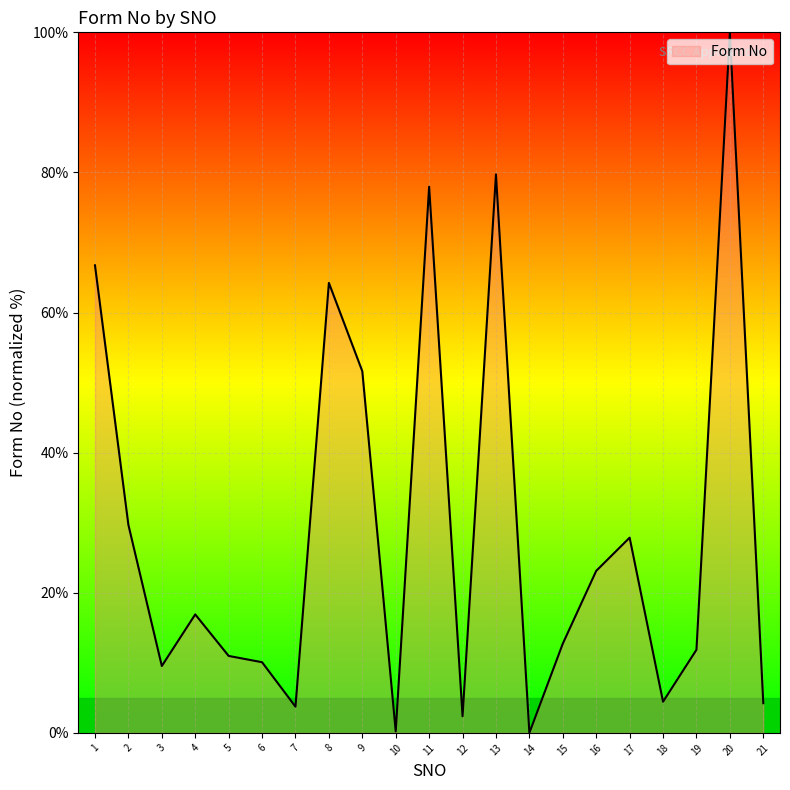

Approximately how many times larger is the value at 2 compared to 7?

7.9